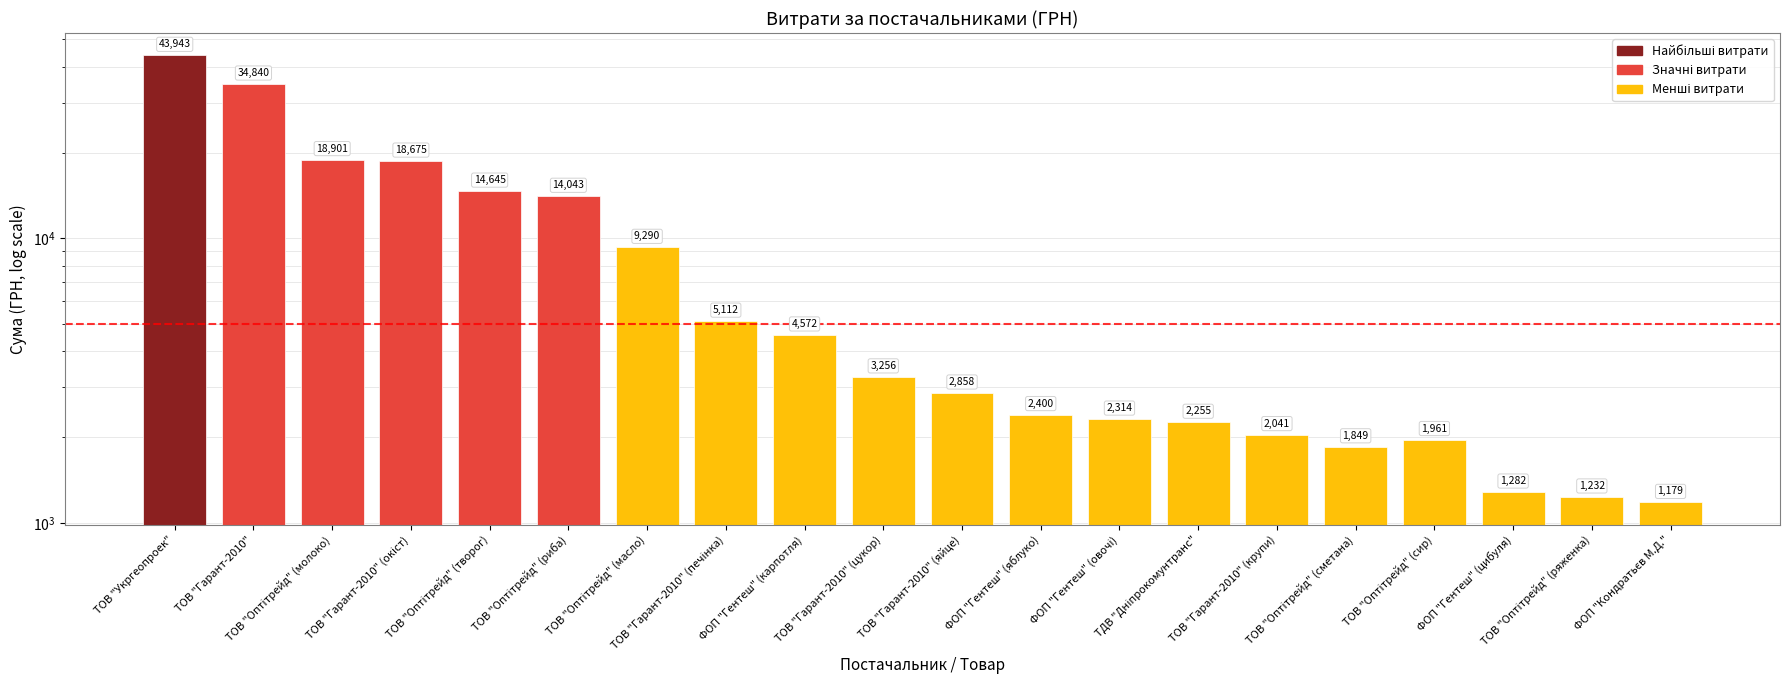

Reading left to right, transcribe all the data shown in this chart.

43943.4	34840.0	18901.0	18675.0	14645.0	14043.0	9290.0	5112.0	4572.0	3256.0	2858.0	2400.0	2314.0	2255.2	2041.0	1849.0	1961.0	1282.0	1232.0	1179.0